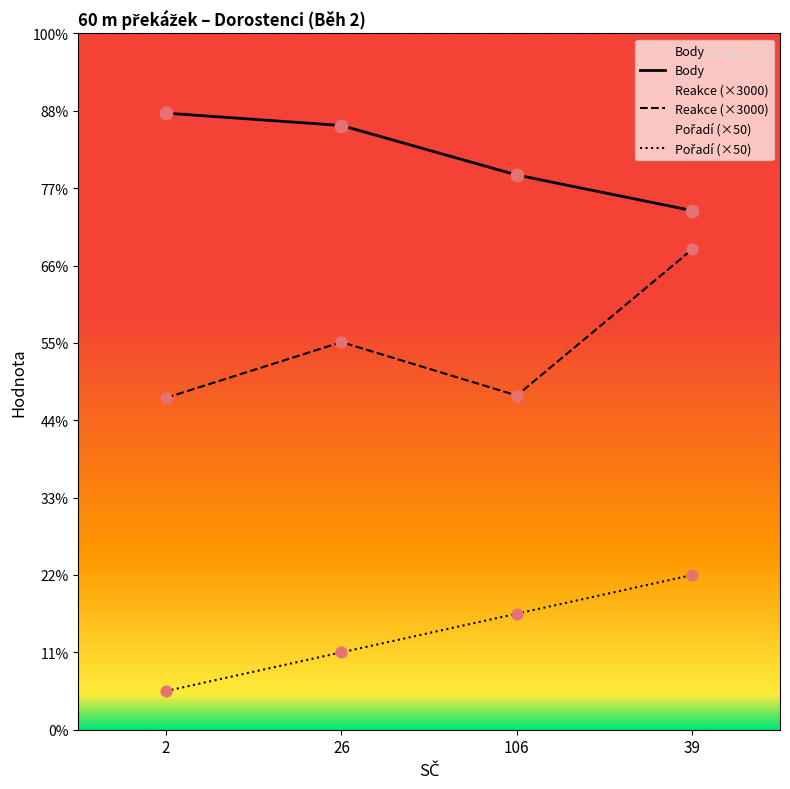

Which series has the widest spread of Y values?

Reakce (×3000)